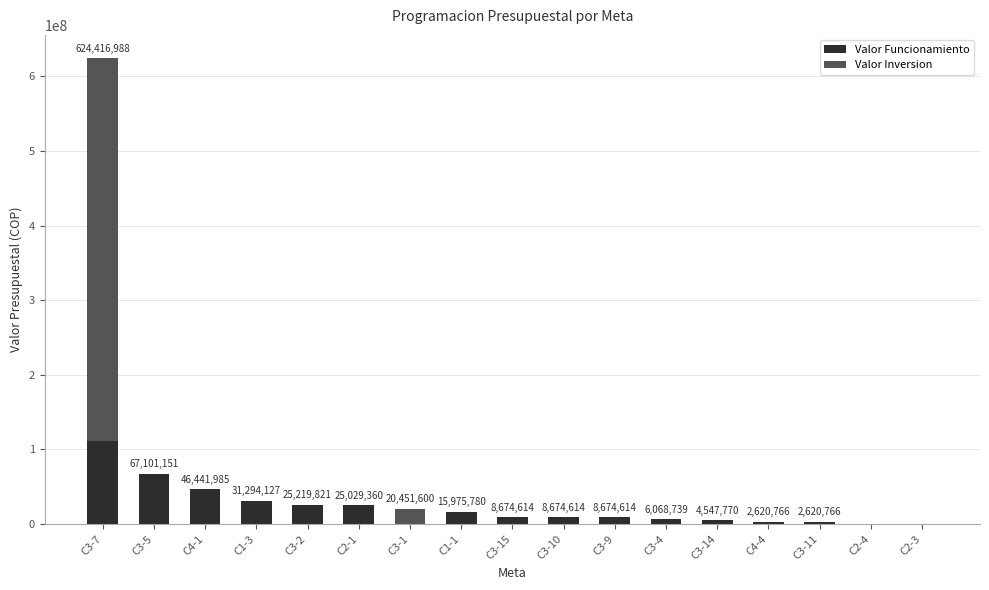

At which category is the sum across all series the highest?

C3-7